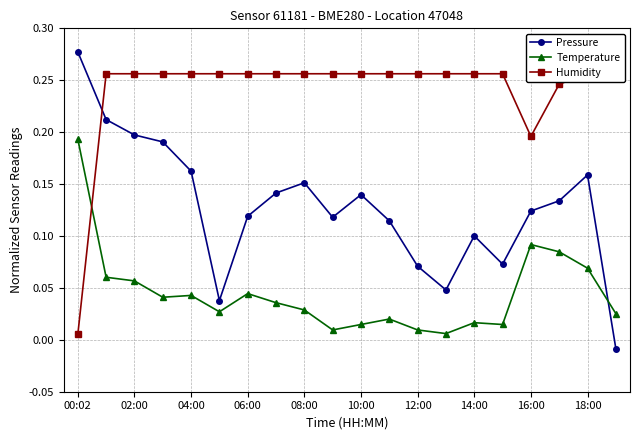

In Pressure, how many points are higher than both neighbors (excluding endpoints)?

4